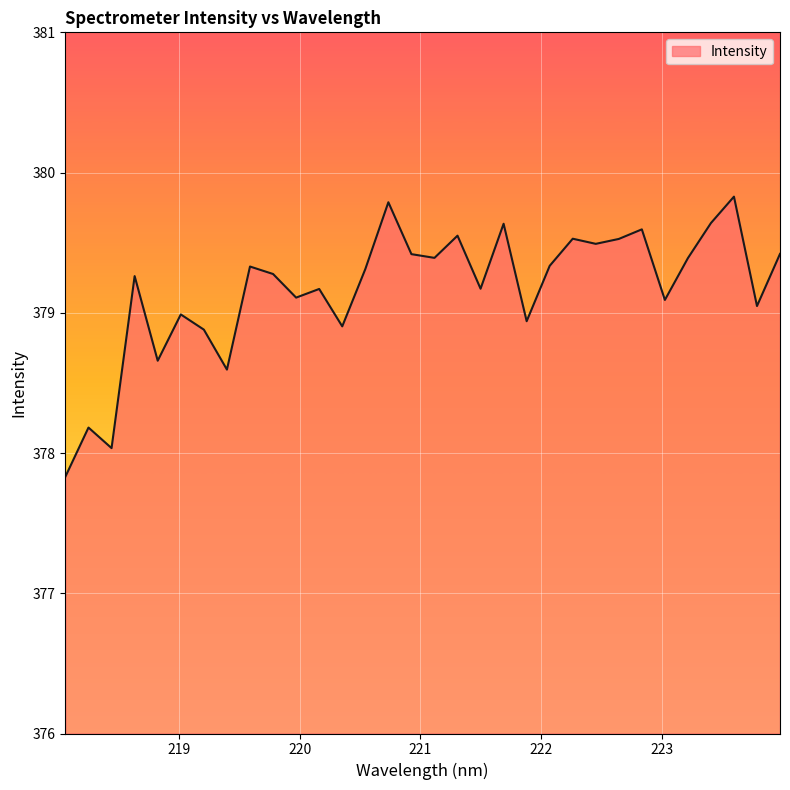

What is the minimum value shown in the chart?

377.8